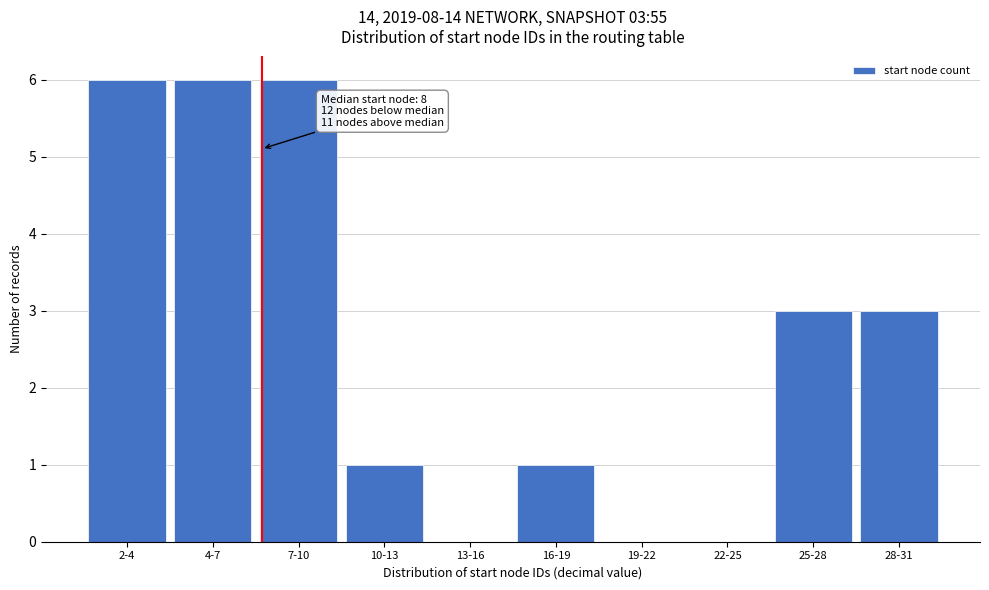

Reading left to right, transcribe all the data shown in this chart.

2-4=6	4-7=6	7-10=6	10-13=1	13-16=0	16-19=1	19-22=0	22-25=0	25-28=3	28-31=3